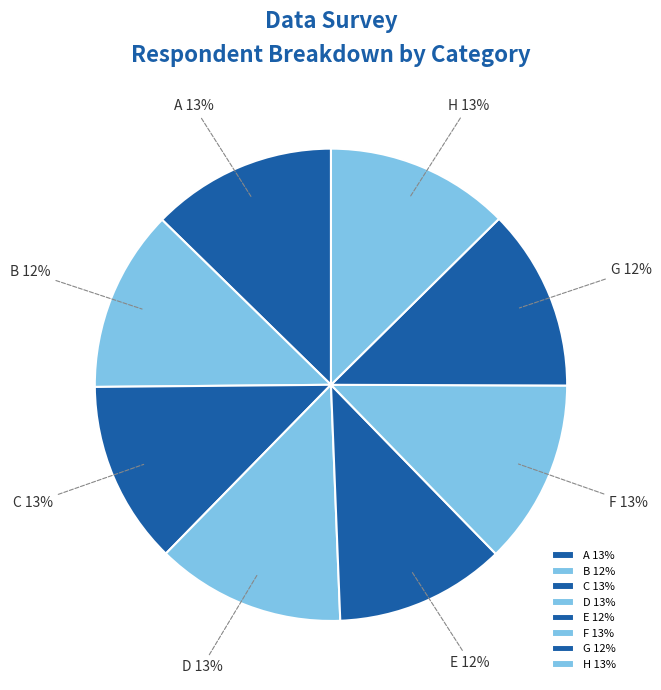

Which has a higher value, A or E?

A